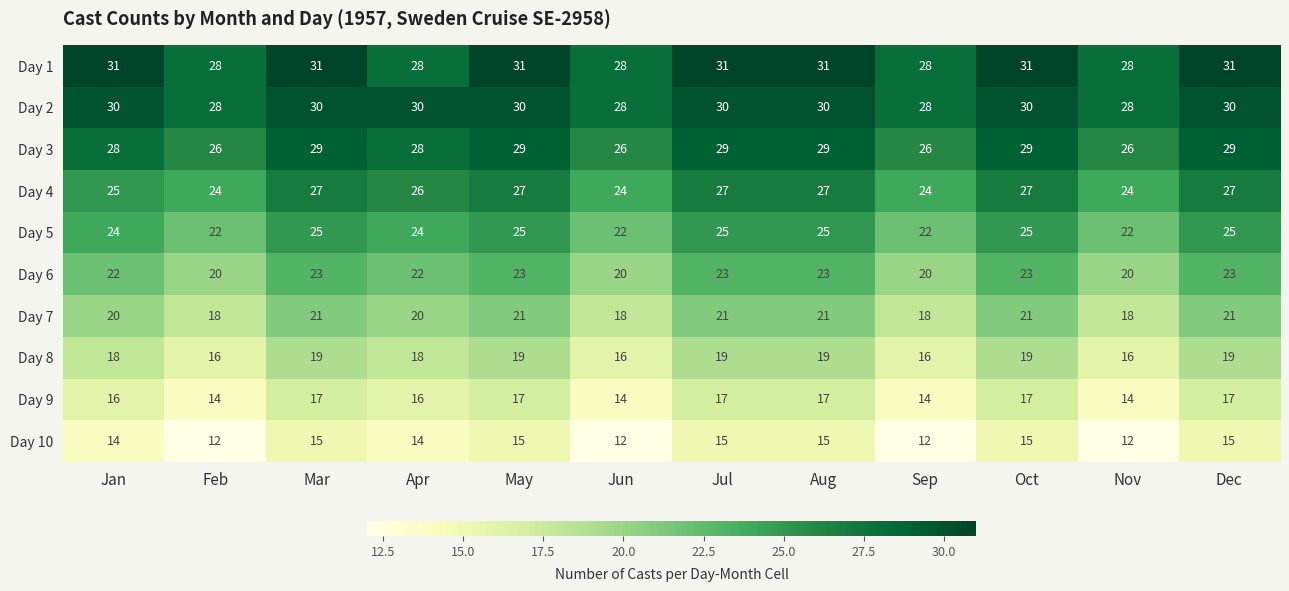

Rank the series by their maximum value, from highest to lowest.

Day 1, Day 2, Day 3, Day 4, Day 5, Day 6, Day 7, Day 8, Day 9, Day 10